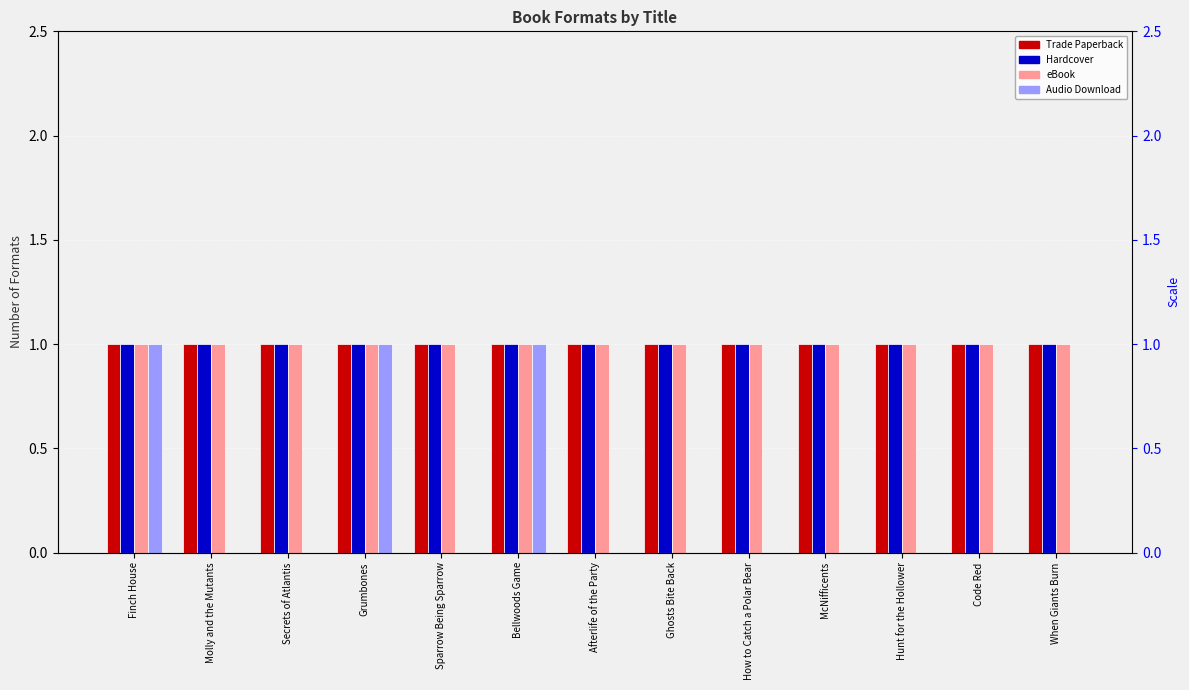

True or false: Hardcover has a value of 1 at McNifficents.

True